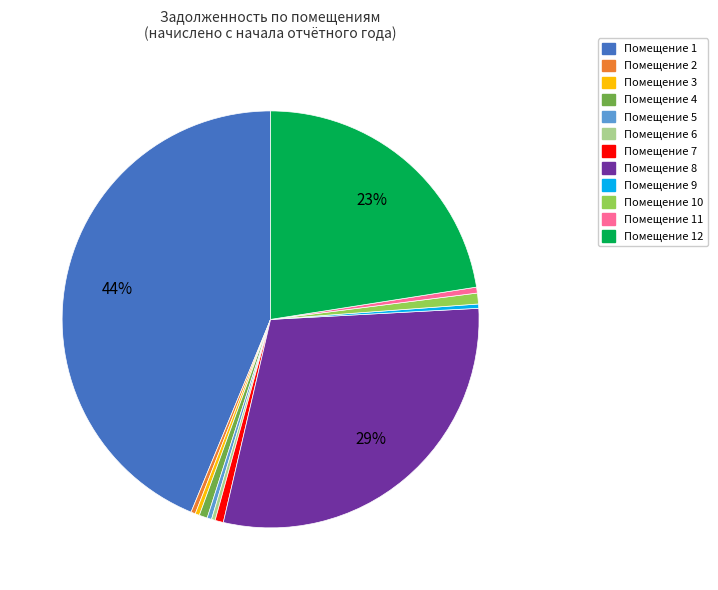

Is there a majority slice in this chart?

No